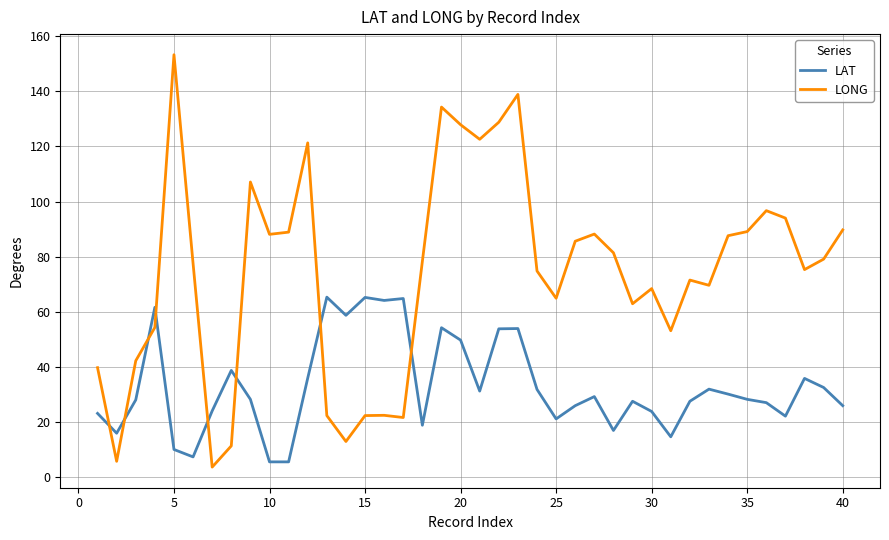

List the series in order of their overall mean, lowest first.

LAT, LONG